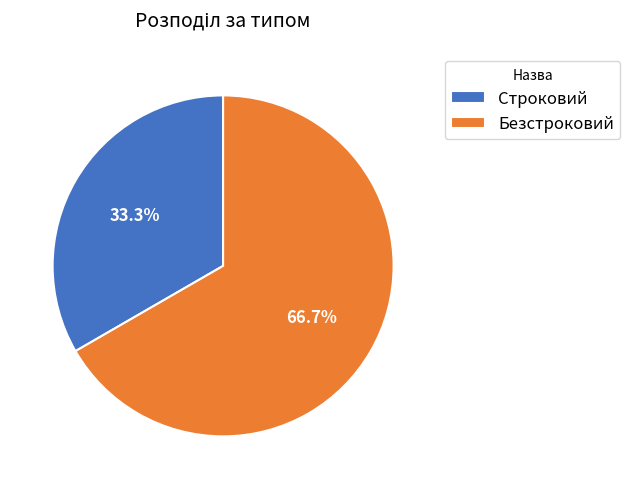

To the nearest percent, what percentage of the pie is Безстроковий?

67%